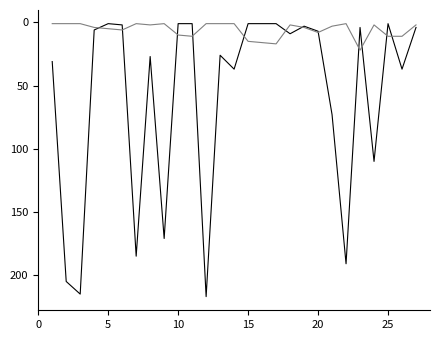

What is the greatest value displayed?

217